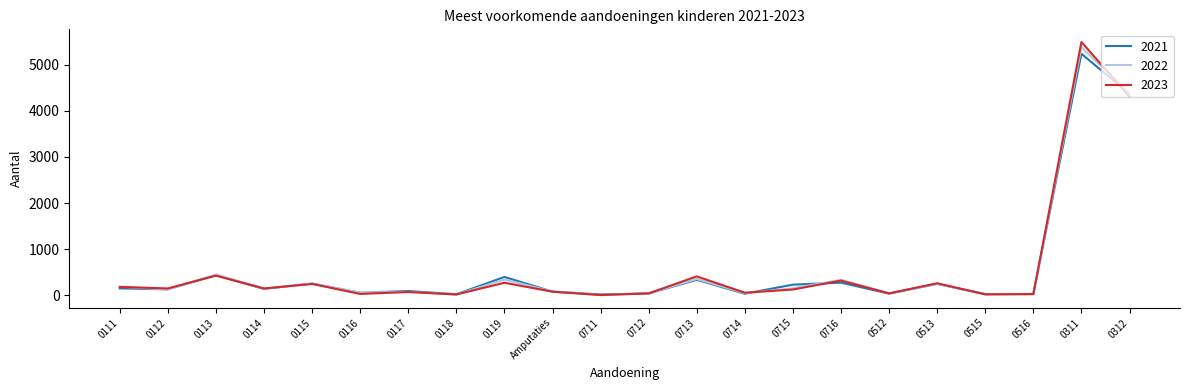

Rank the series by their average value, from highest to lowest.

2022, 2023, 2021